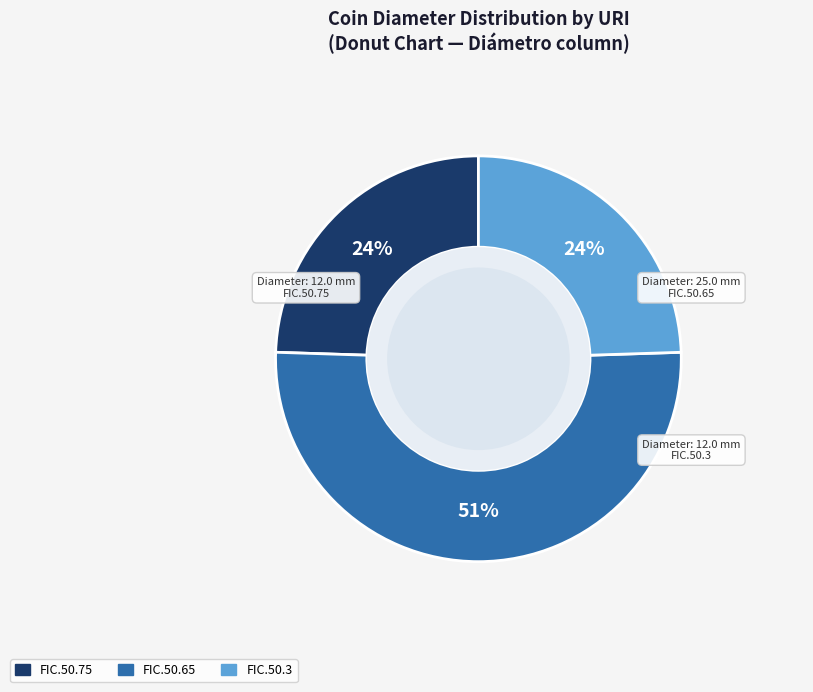

The FIC.50.65 slice represents 62% of the pie. True or false?

False